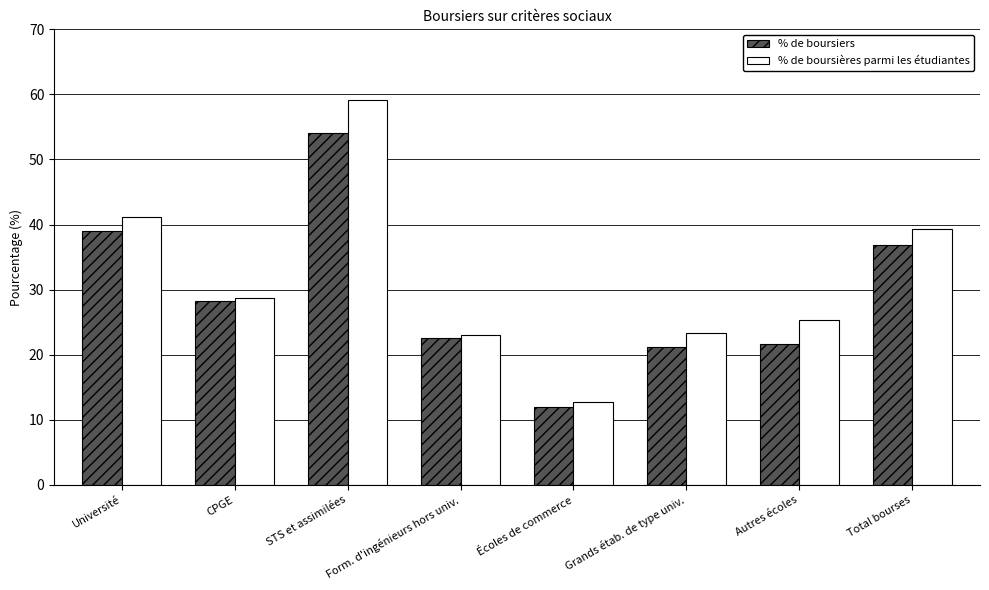

What position from the right is Autres écoles?

2